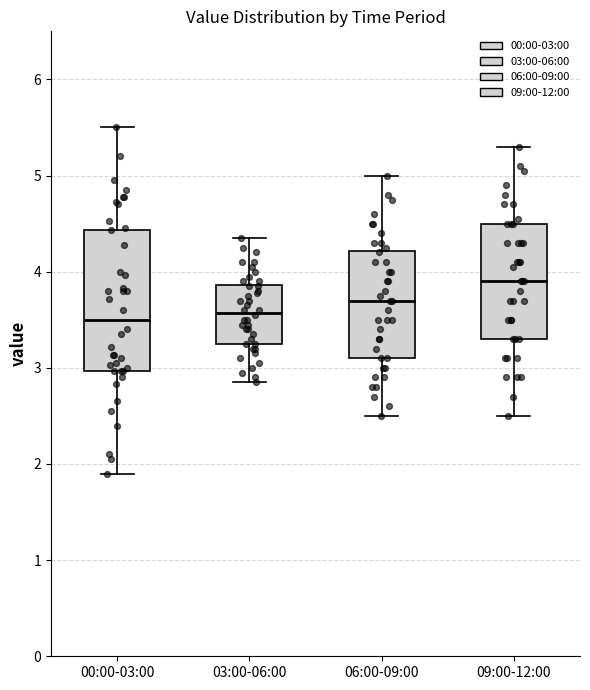

Where does the median line of the box for 06:00-09:00 sit on the y-axis? The values are not printed on the chart, so give them approximately, as read against the axis.

3.7